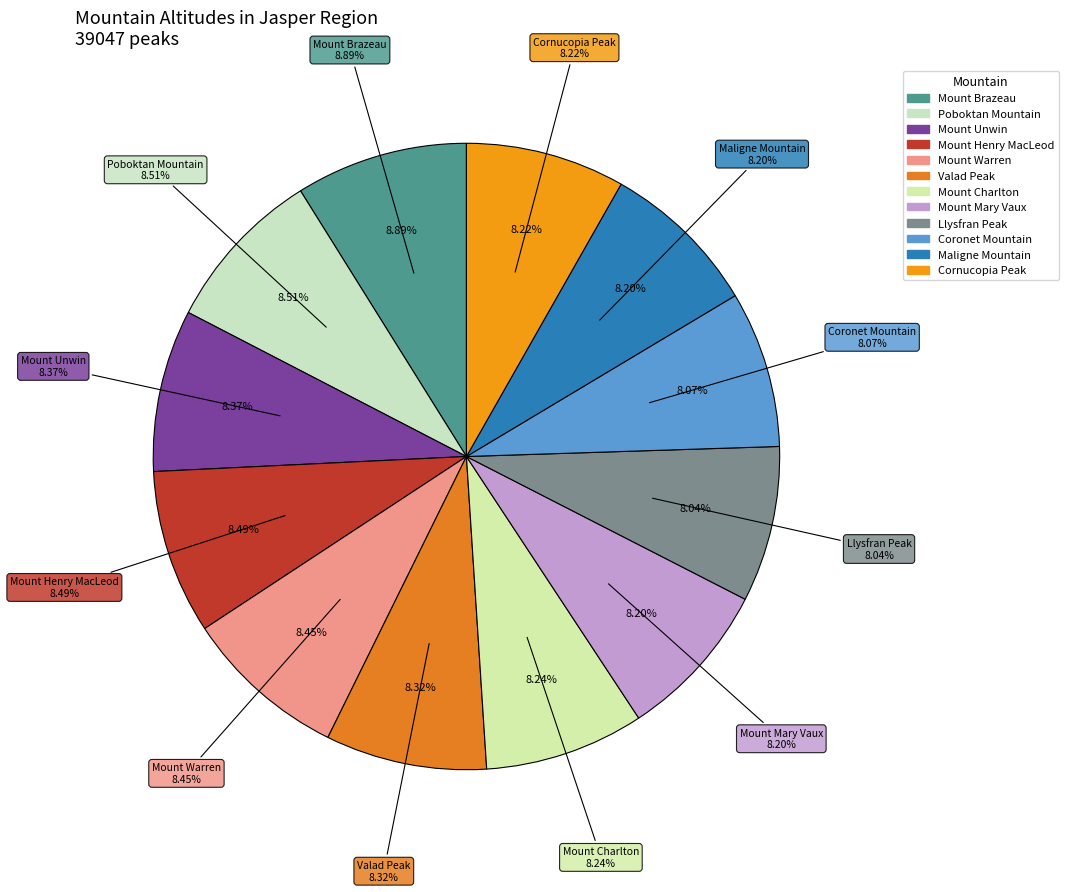

Is Moriah Peak the majority of the pie?

No